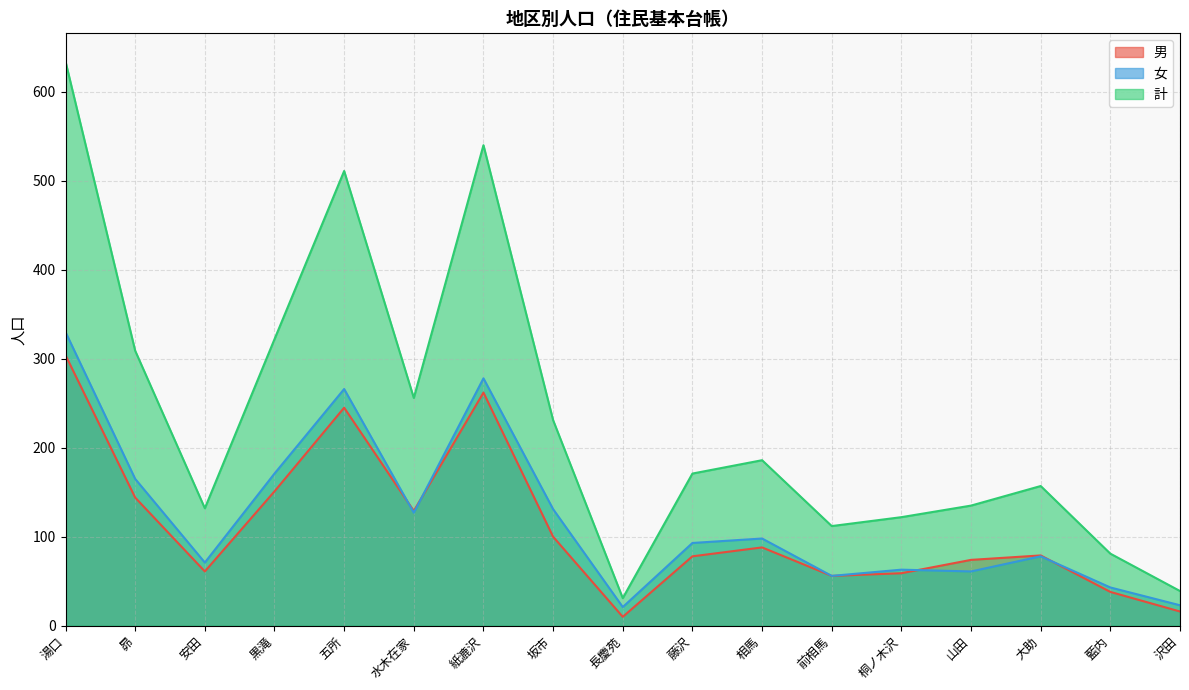

Which series has the largest total across all categories?

計